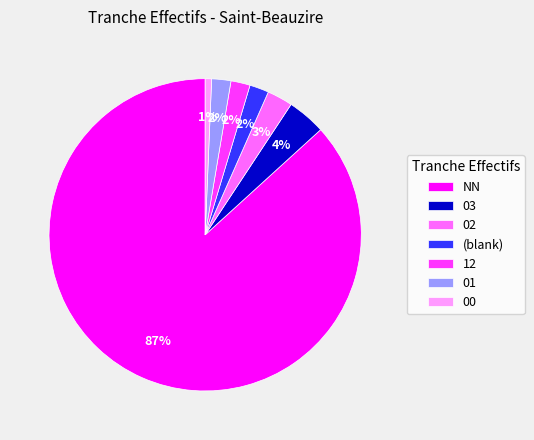

Is 02 the majority of the pie?

No